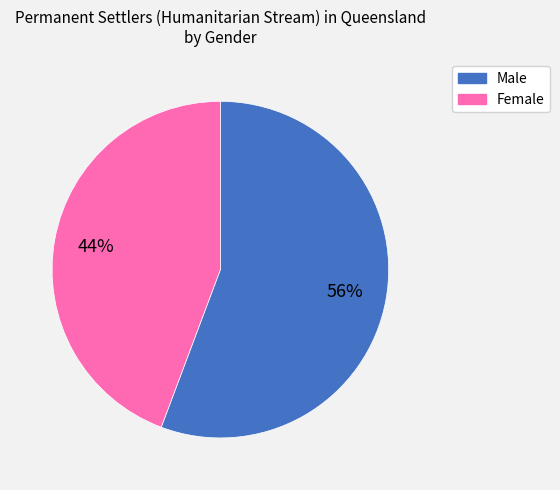

Rank the categories by value from lowest to highest.

Female, Male